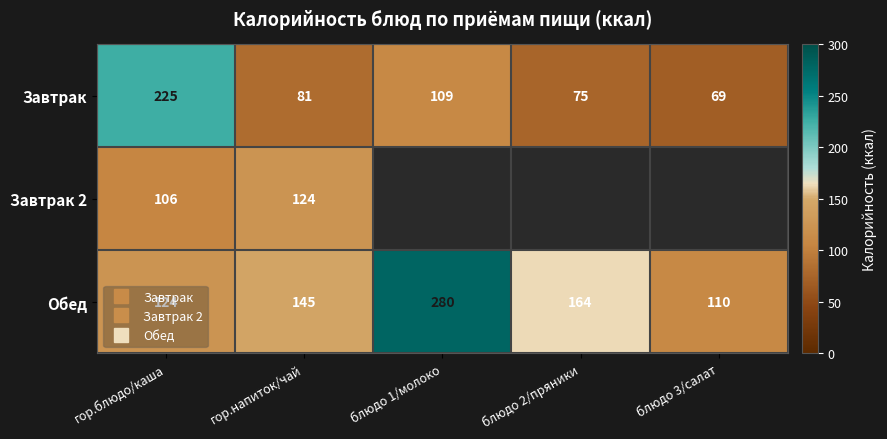

At which category does the chart reach its peak across all series?

блюдо 1/молоко